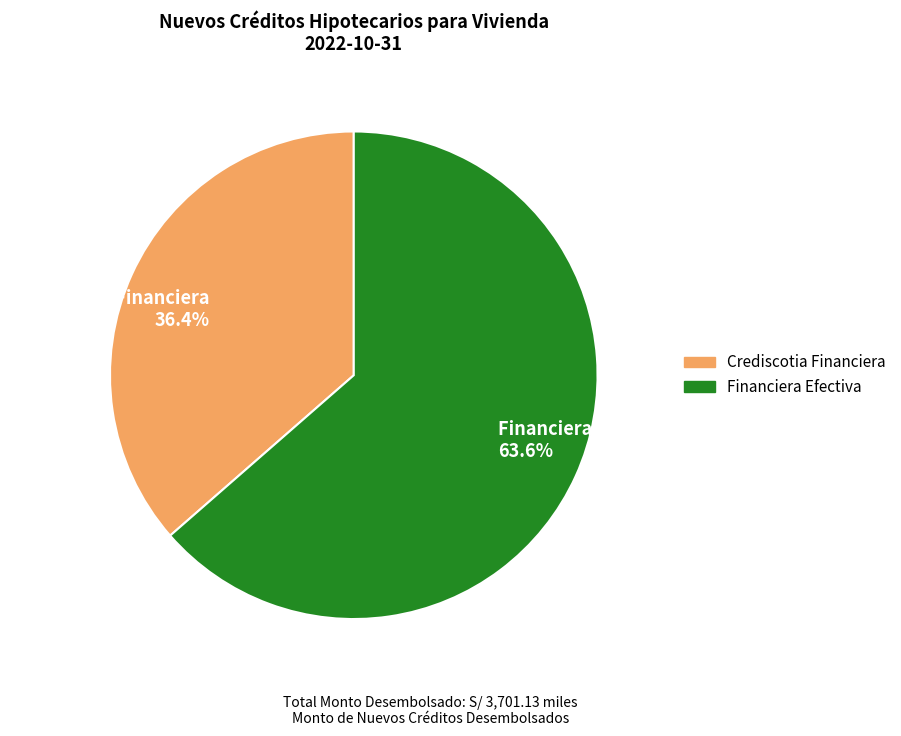

To the nearest percent, what is the difference between the Financiera Efectiva and Crediscotia Financiera slice percentages?

27%